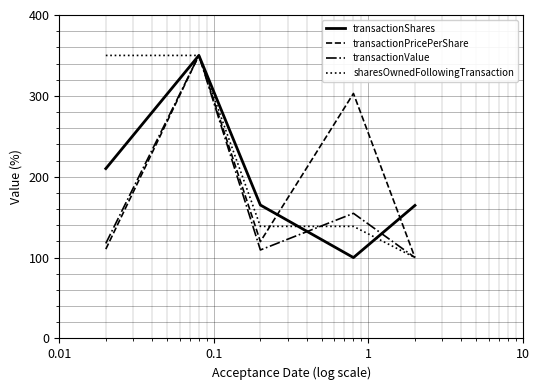

How many lines are shown in the chart?

4